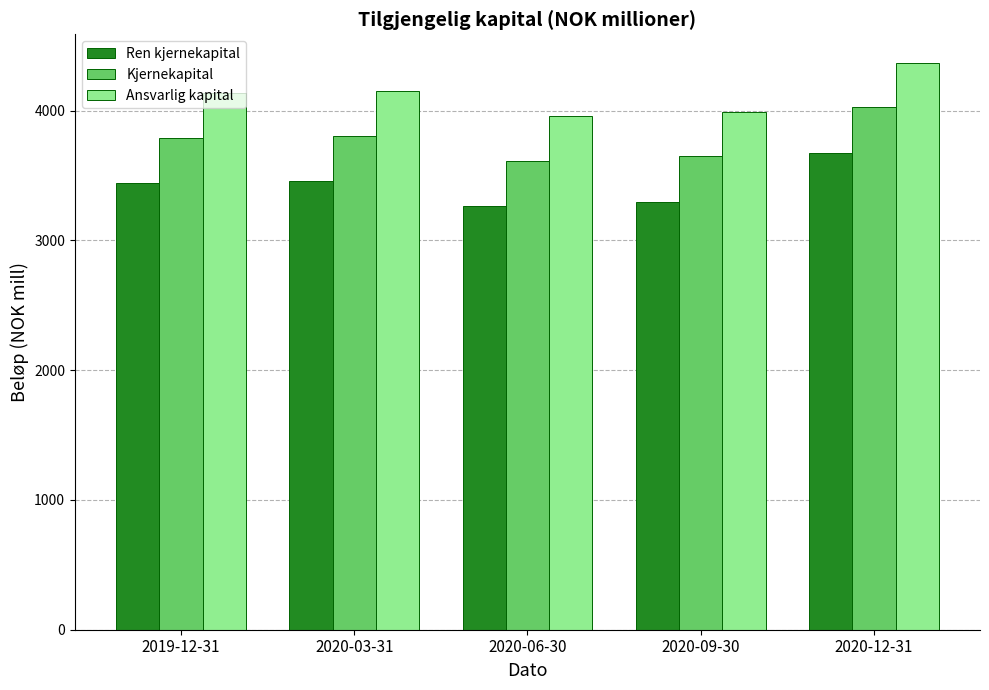

How many data points does each series have?

5